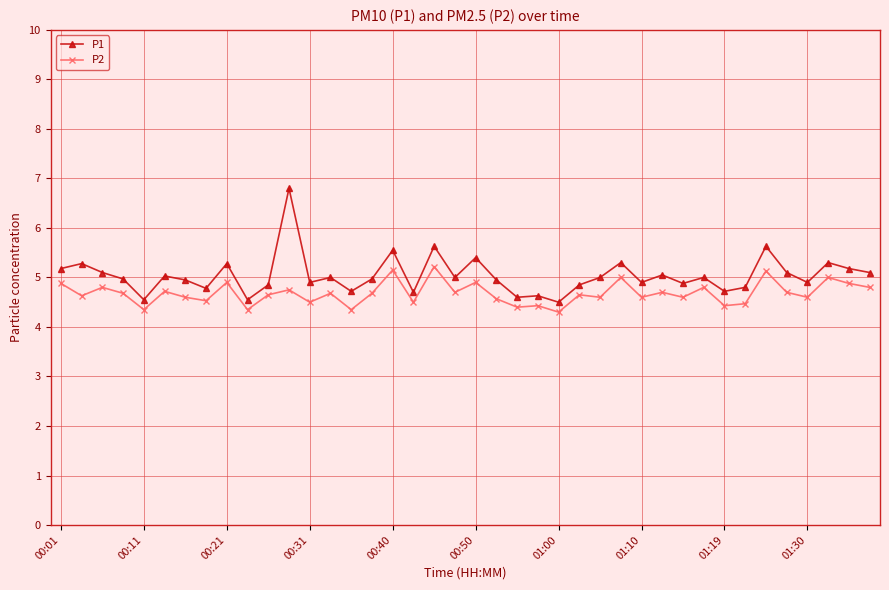

What is the greatest value displayed?

6.8